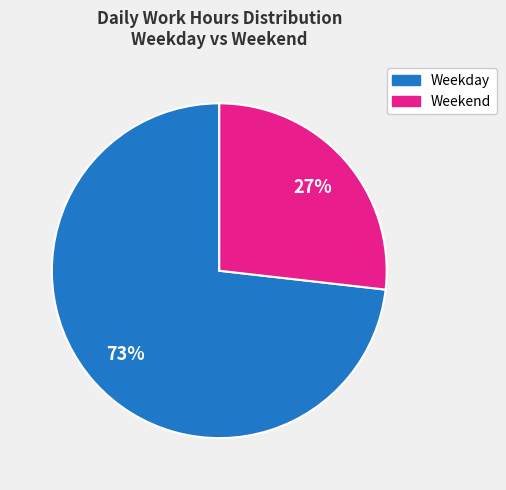

To the nearest percent, what is the difference between the largest and smallest slice percentages?

46%